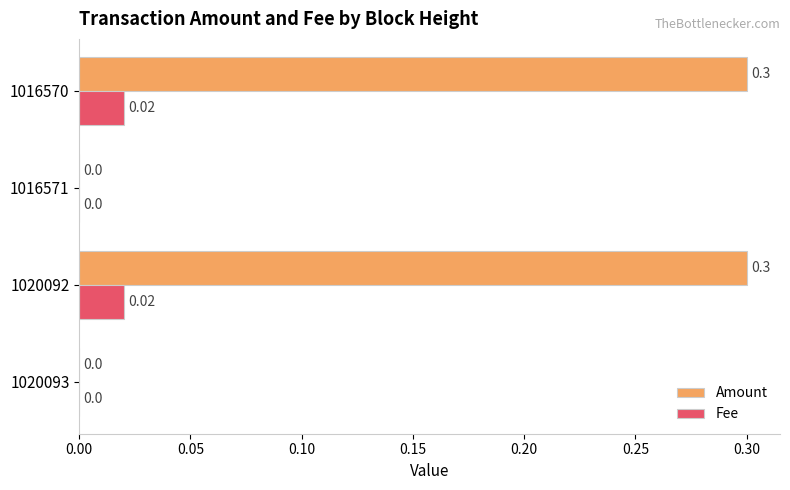

What is the sum of the Amount values at 1016571 and 1016570?

0.3